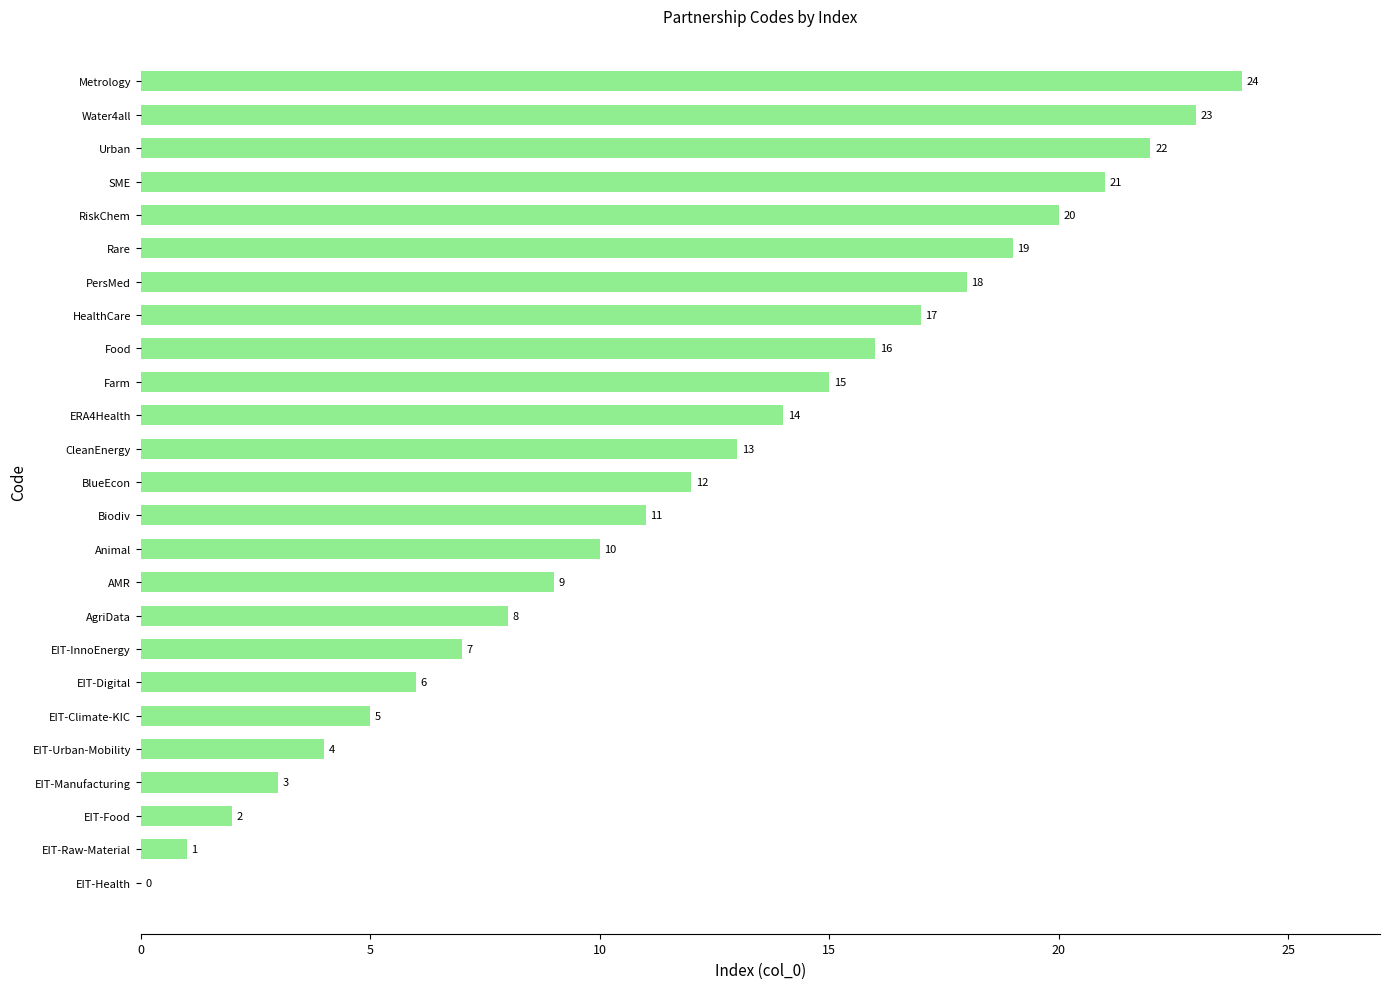

What is the sum of the values at AgriData and CleanEnergy?

21